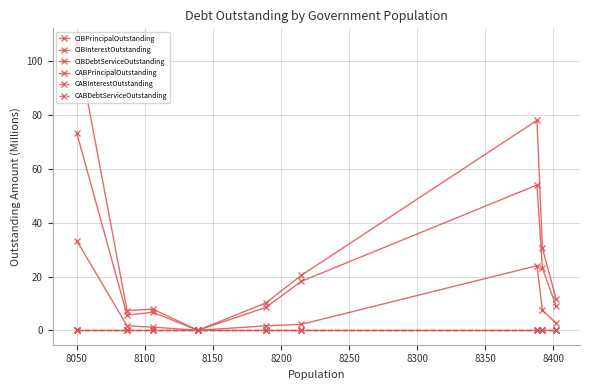

Reading left to right, list all the values displayed in this chart.

CIBPrincipalOutstanding: 73.6	5.7	6.7	0.0	8.5	18.2	54.0	23.2	9.0
CIBInterestOutstanding: 33.4	1.7	1.2	0.0	1.7	2.2	24.1	7.4	2.7
CIBDebtServiceOutstanding: 107.0	7.4	7.9	0.0	10.2	20.5	78.1	30.6	11.7
CABPrincipalOutstanding: 0.0	0.0	0.0	0.0	0.0	0.0	0.0	0.0	0.0
CABInterestOutstanding: 0.0	0.0	0.0	0.0	0.0	0.0	0.0	0.0	0.0
CABDebtServiceOutstanding: 0.0	0.0	0.0	0.0	0.0	0.0	0.0	0.0	0.0